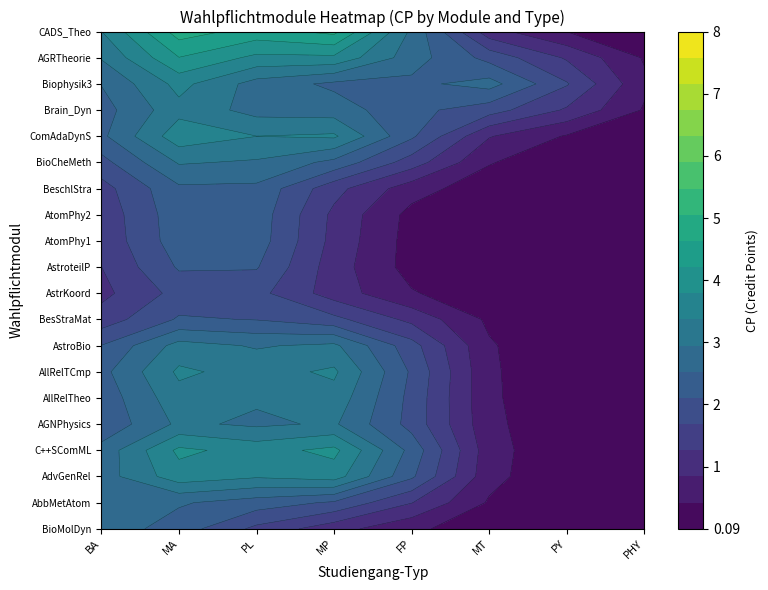

Is it true that the value at 4 is 3?

False